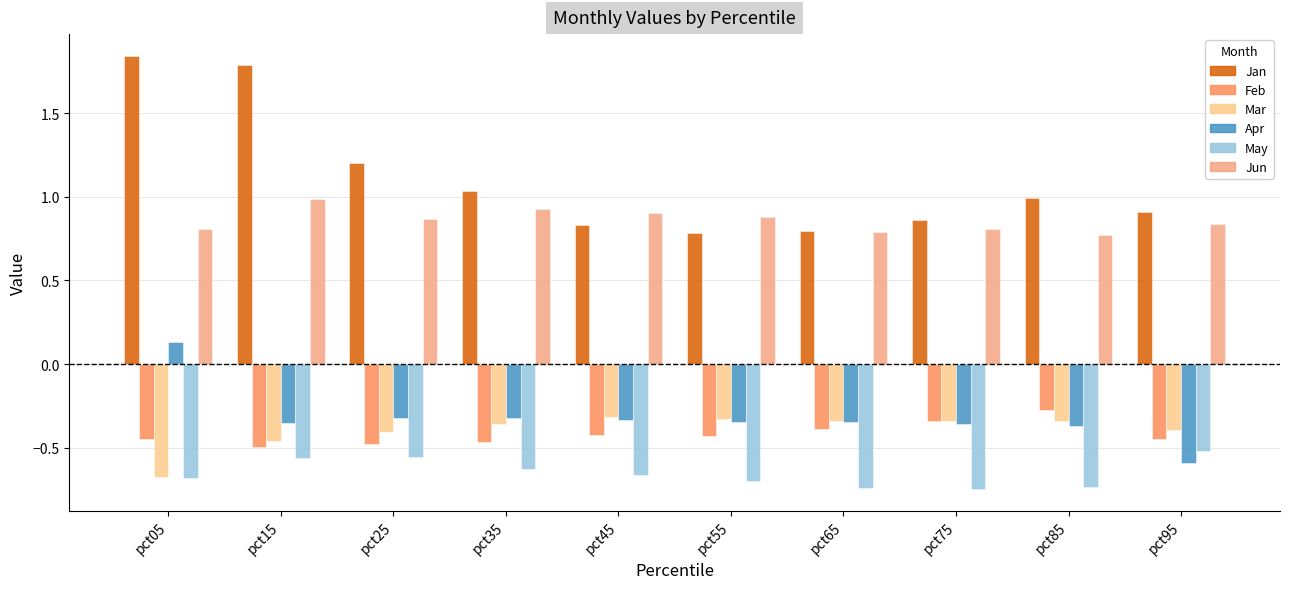

What are all the series names shown in the legend?

Jan, Feb, Mar, Apr, May, Jun